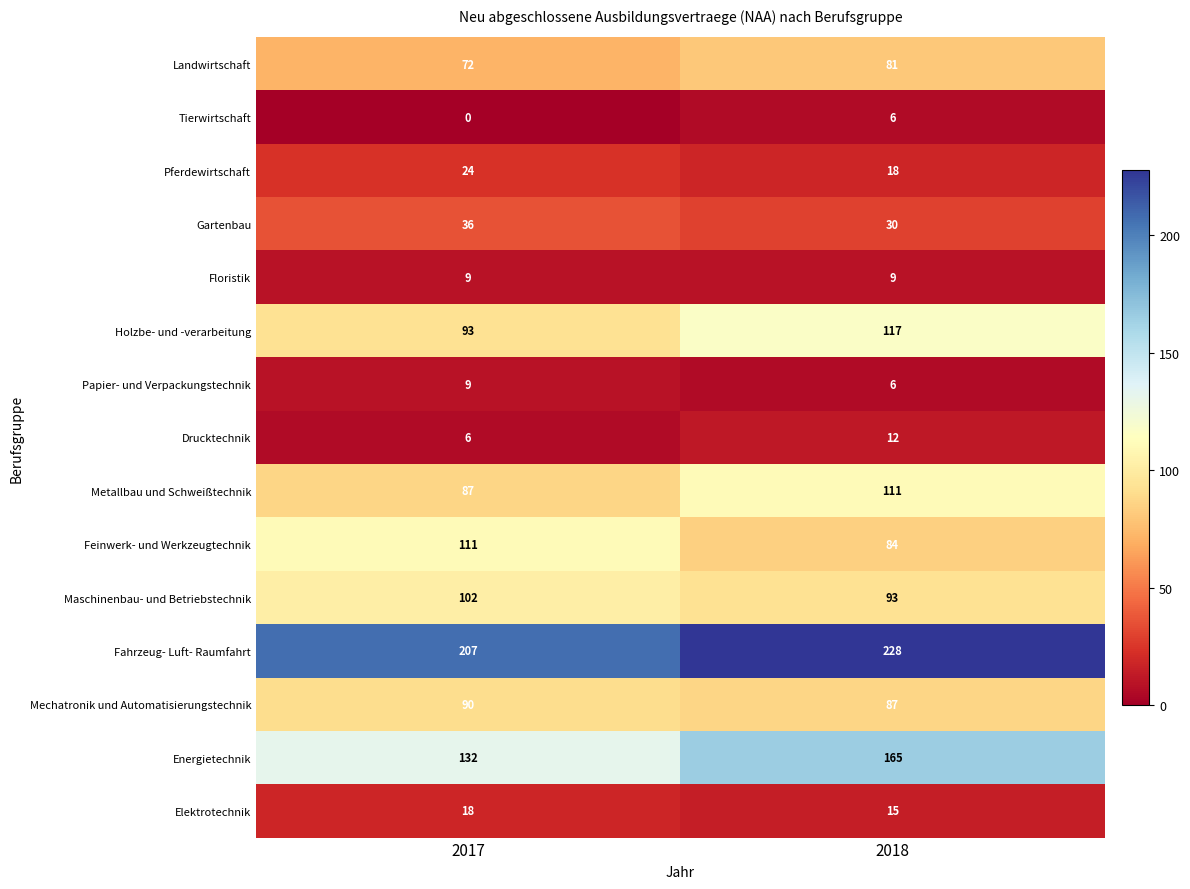

Reading right to left, what are all the values shown in this chart?

Landwirtschaft: 2018=81	2017=72
Tierwirtschaft: 2018=6	2017=0
Pferdewirtschaft: 2018=18	2017=24
Gartenbau: 2018=30	2017=36
Floristik: 2018=9	2017=9
Holzbe- und -verarbeitung: 2018=117	2017=93
Papier- und Verpackungstechnik: 2018=6	2017=9
Drucktechnik: 2018=12	2017=6
Metallbau und Schweißtechnik: 2018=111	2017=87
Feinwerk- und Werkzeugtechnik: 2018=84	2017=111
Maschinenbau- und Betriebstechnik: 2018=93	2017=102
Fahrzeug- Luft- Raumfahrt: 2018=228	2017=207
Mechatronik und Automatisierungstechnik: 2018=87	2017=90
Energietechnik: 2018=165	2017=132
Elektrotechnik: 2018=15	2017=18